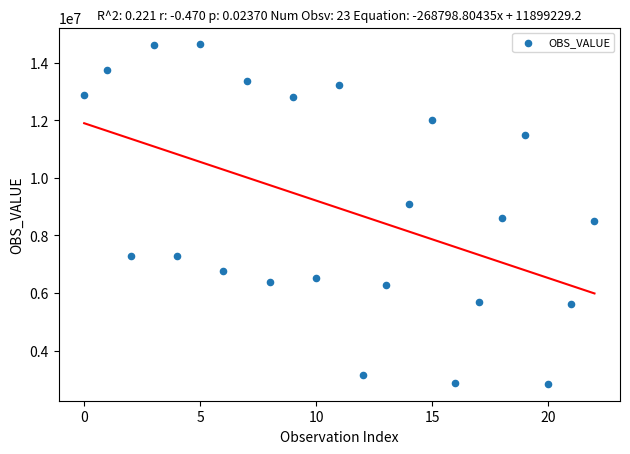

What is the range of Y values (max minus min)?

11786861